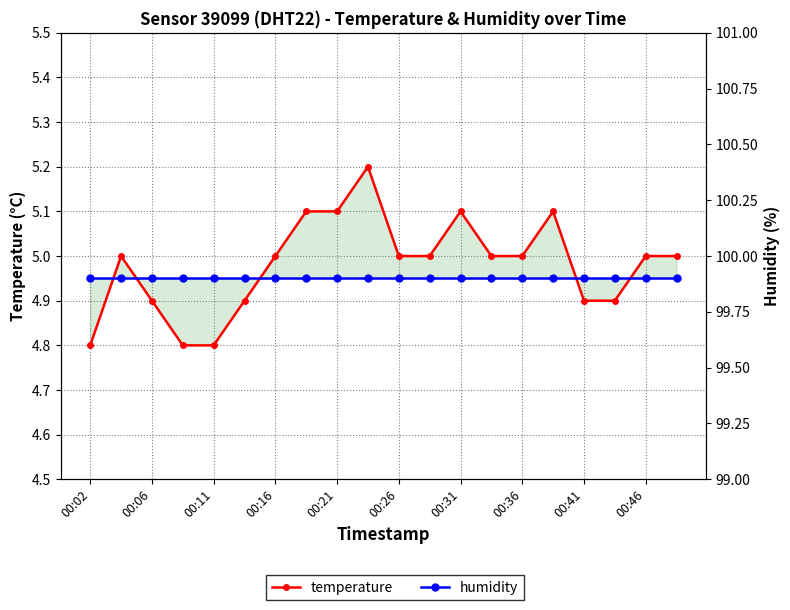

What is the average value of the temperature series?

5.0